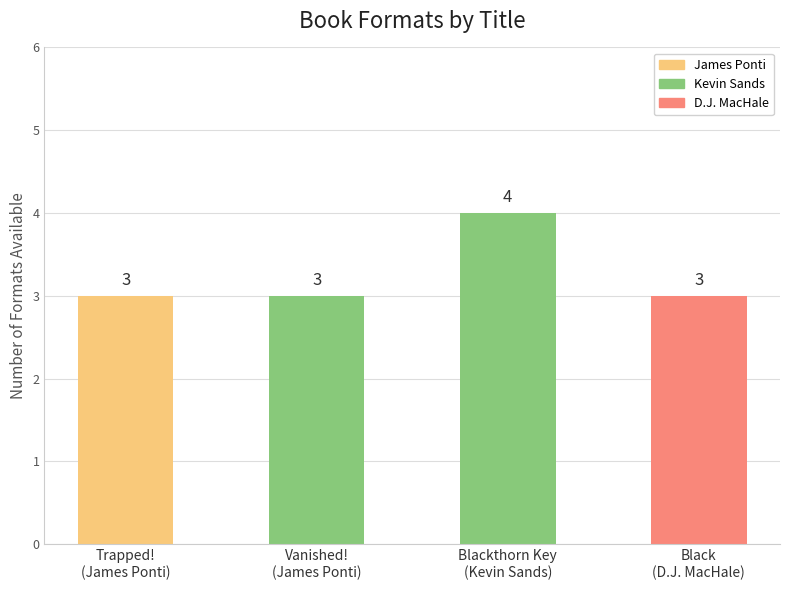

Reading right to left, extract all data points from this chart.

3	4	3	3